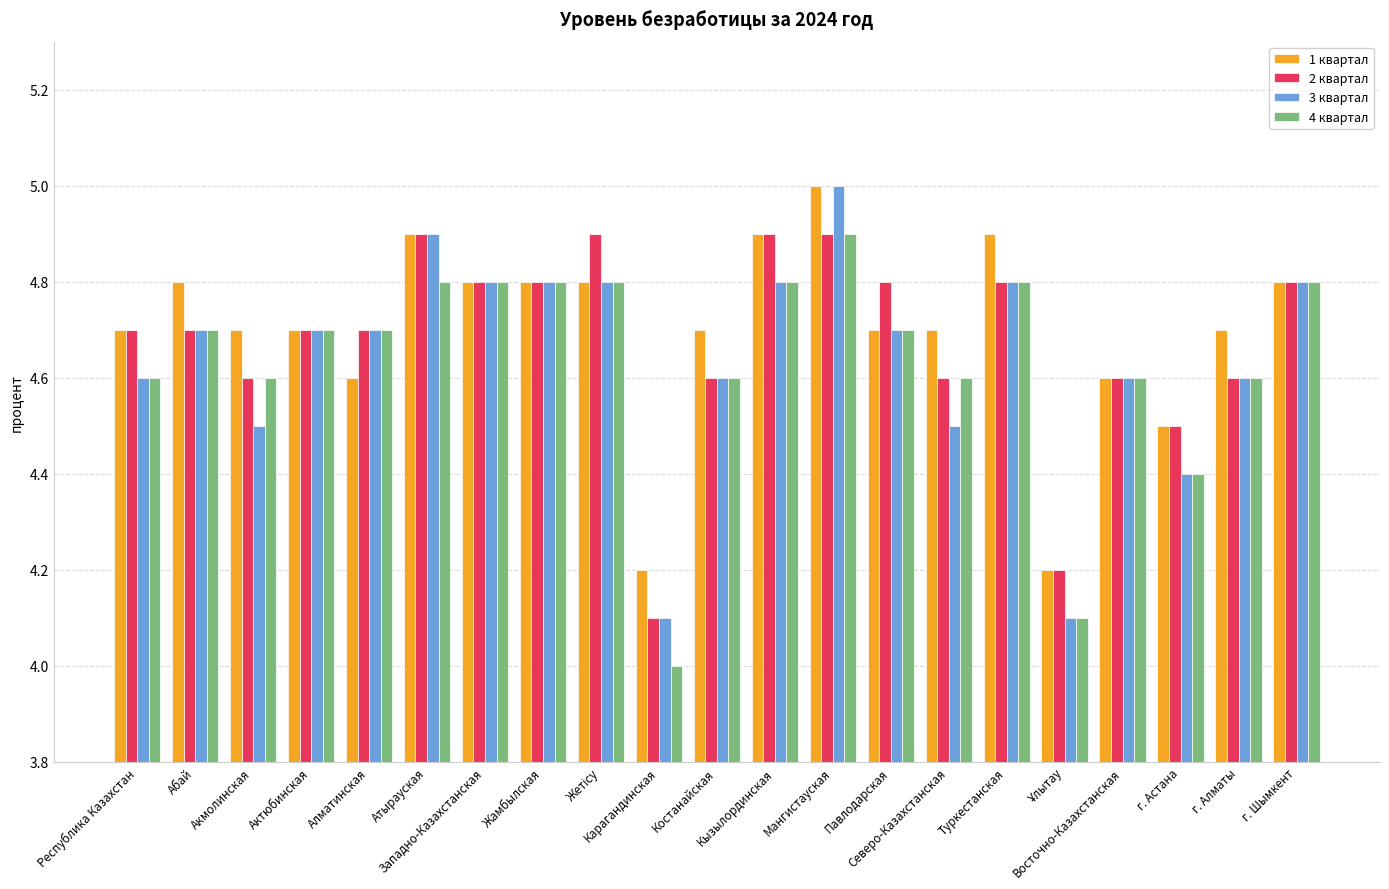

Is it true that 1 квартал equals 1.4 at Восточно-Казахстанская?

False